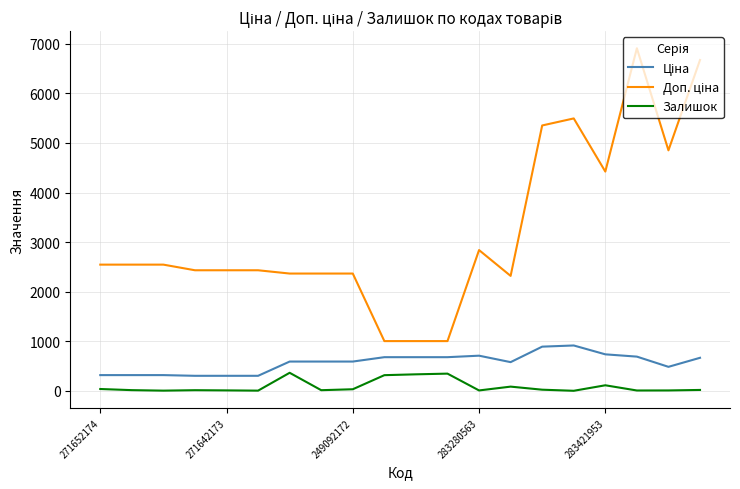

What is the maximum value shown in the chart?

6910.3